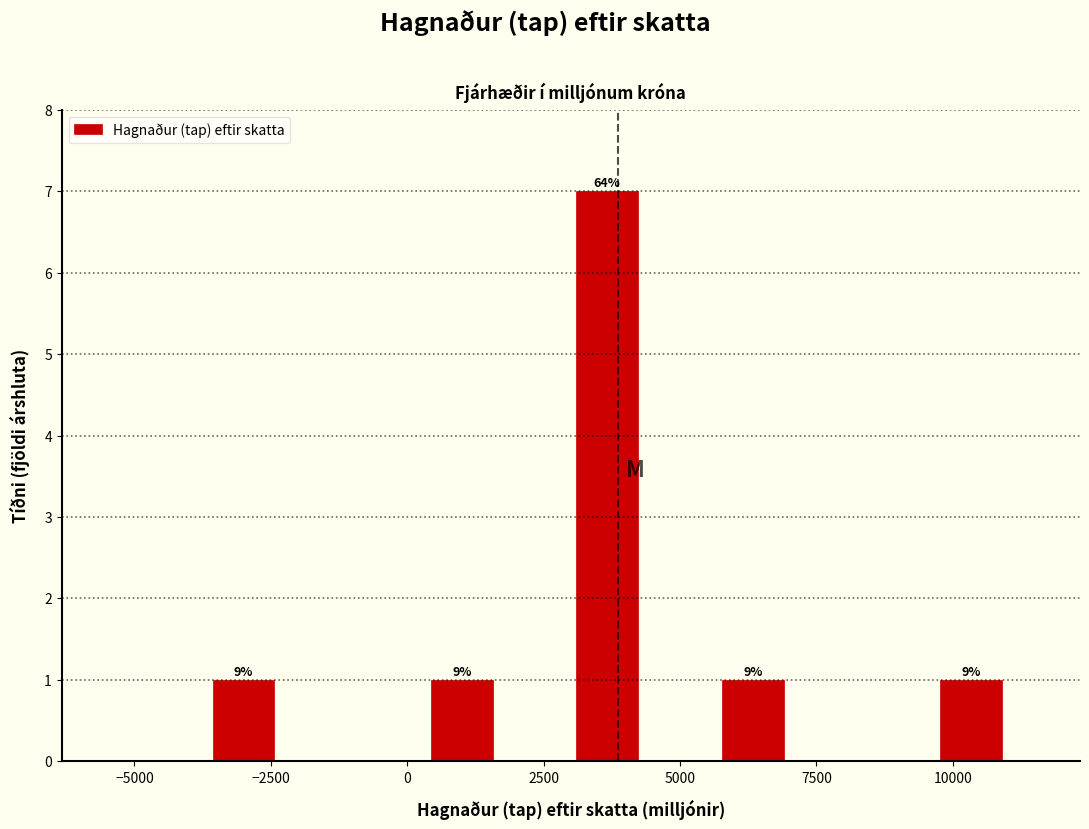

Around what value on the x-axis is the tallest bar? Give the approximate position of its centre, as read against the axis.

3500